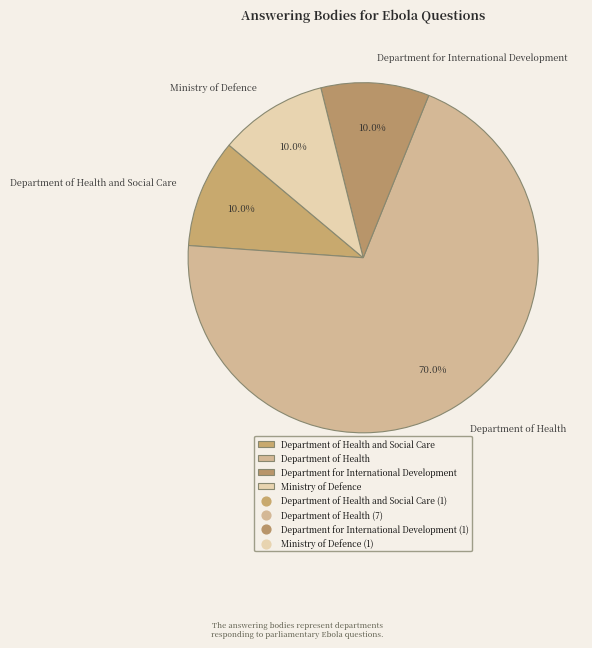

Does any single category account for the majority?

Yes